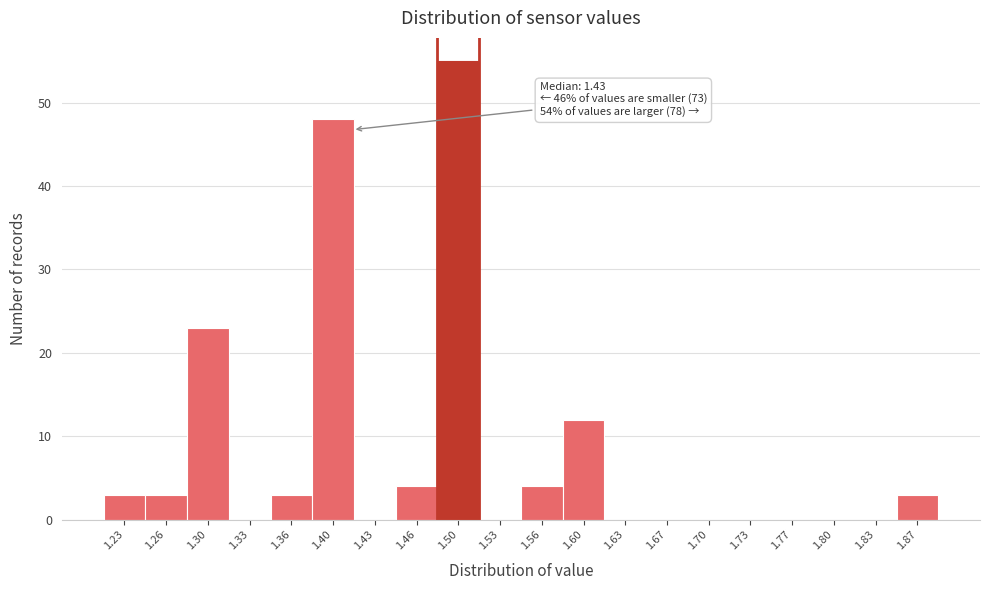

Reading left to right, extract all data points from this chart.

1.23=3	1.26=3	1.30=23	1.33=0	1.36=3	1.40=48	1.43=0	1.46=4	1.50=55	1.53=0	1.56=4	1.60=12	1.63=0	1.67=0	1.70=0	1.73=0	1.77=0	1.80=0	1.83=0	1.87=3